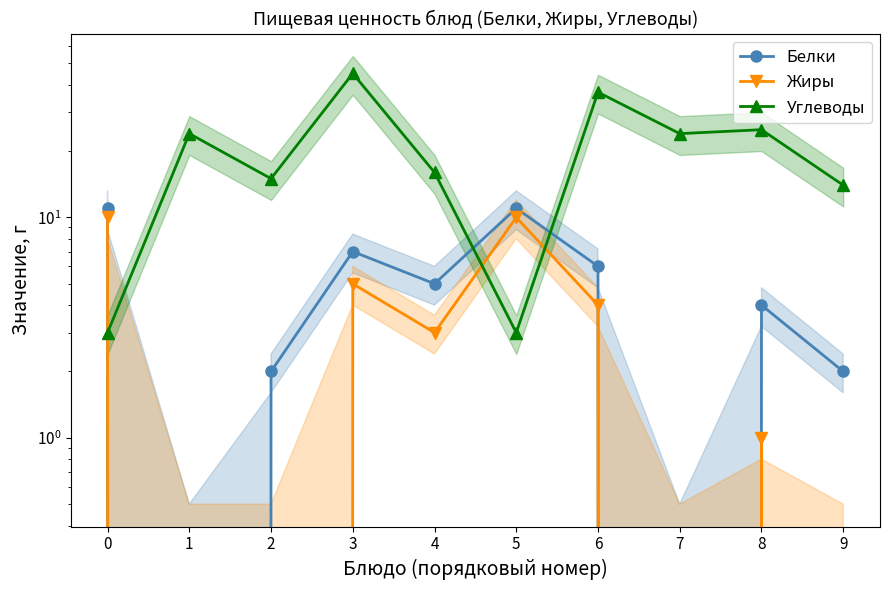

Where is the first local minimum for Жиры?

4